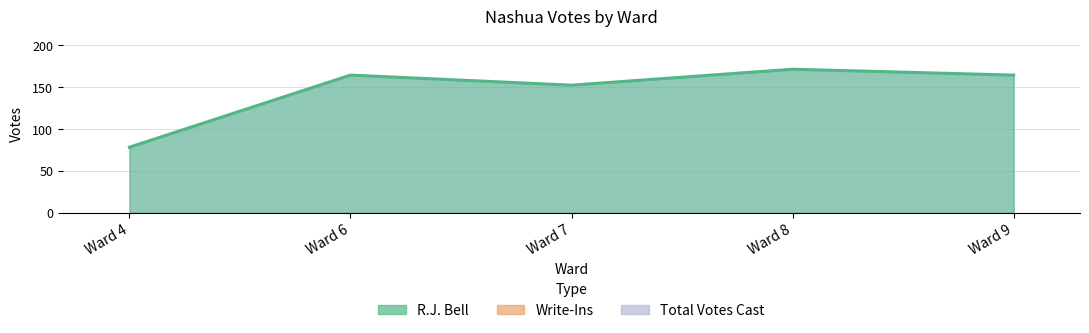

True or false: R.J. Bell has more than 1 interior local peaks.

True